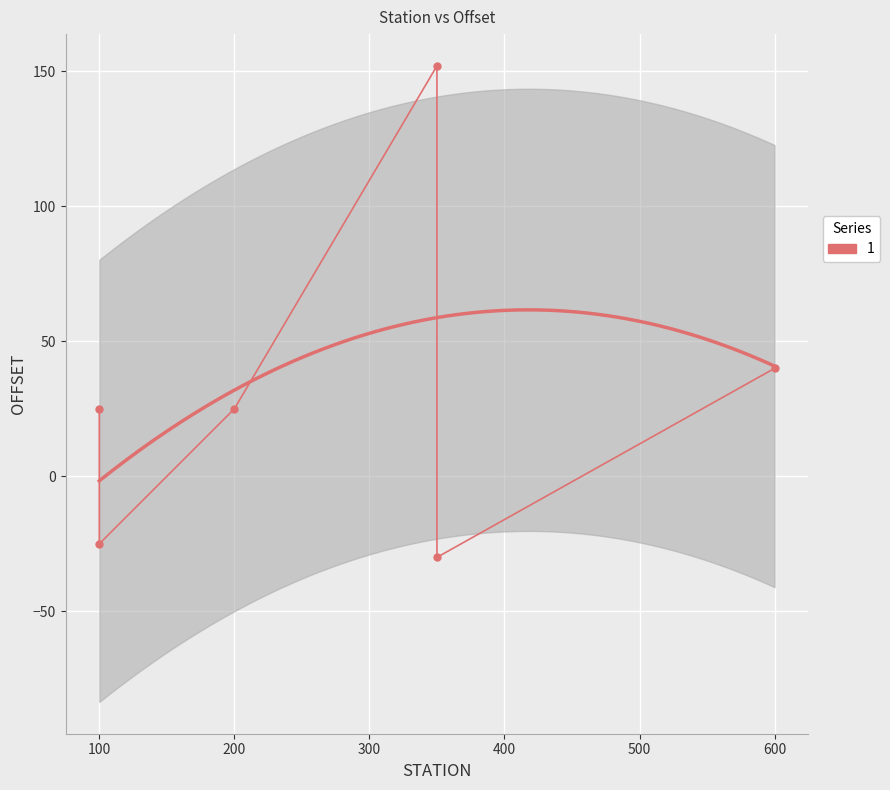

How many positive values are there?

4